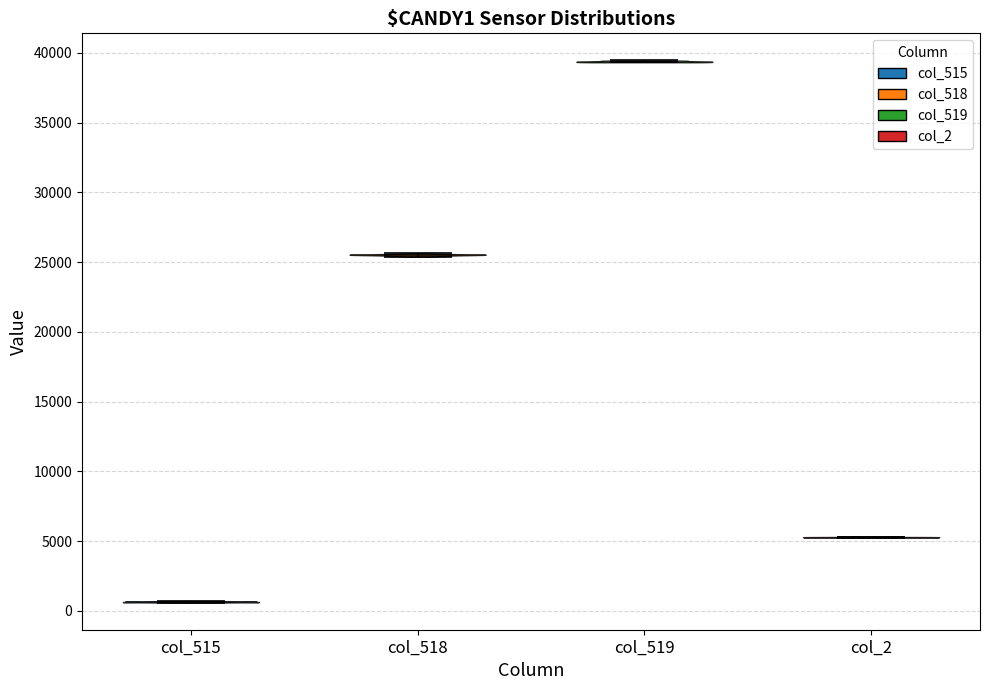

Reading left to right, read every violin against the y-axis: where its median line is, and the lowest and highest points it reaches. The values are not printed on the chart, so give them approximately, as read against the axis.

col_515: median line 500, lowest point 500, highest point 500
col_518: median line 25500, lowest point 25500, highest point 25500
col_519: median line 39500, lowest point 39500, highest point 39500
col_2: median line 5500, lowest point 5500, highest point 5500